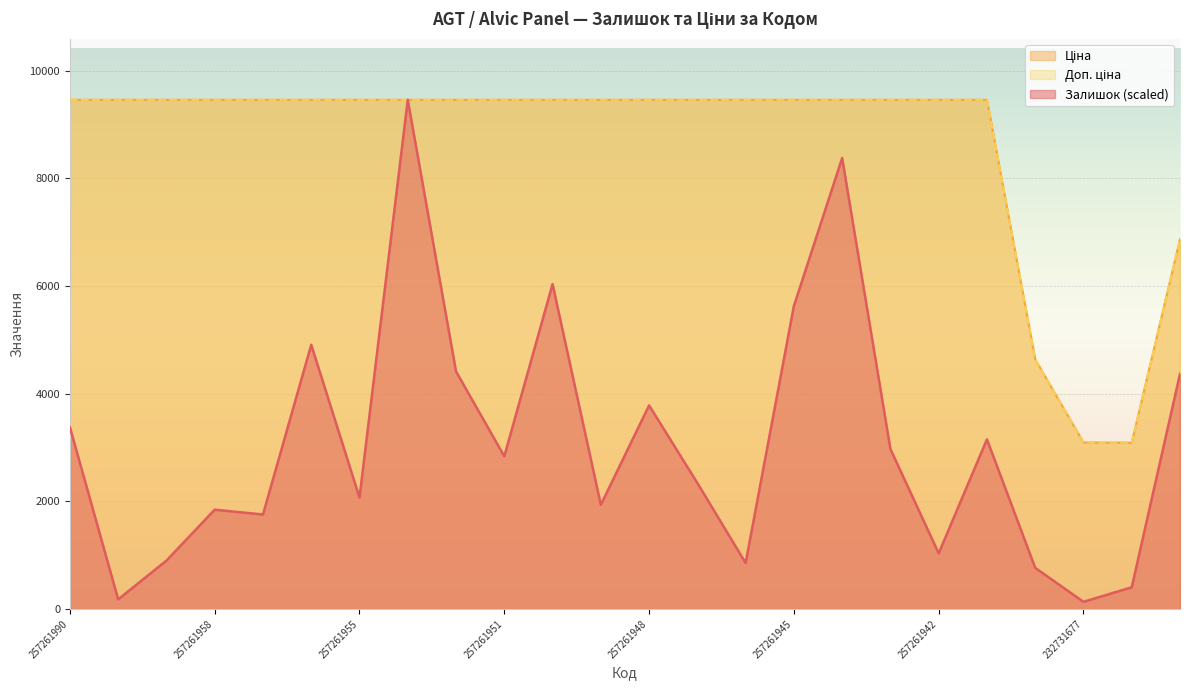

Count the number of categories in the chart.

24